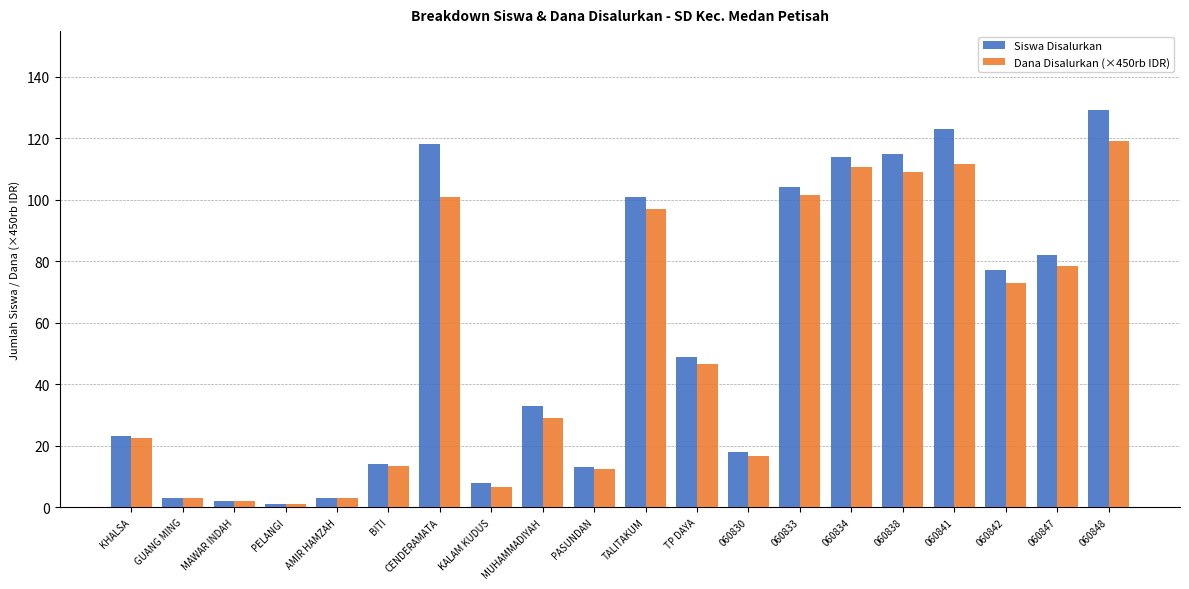

What is the difference between the Dana Disalurkan (×450rb IDR) values at PELANGI and 060834?

109.5